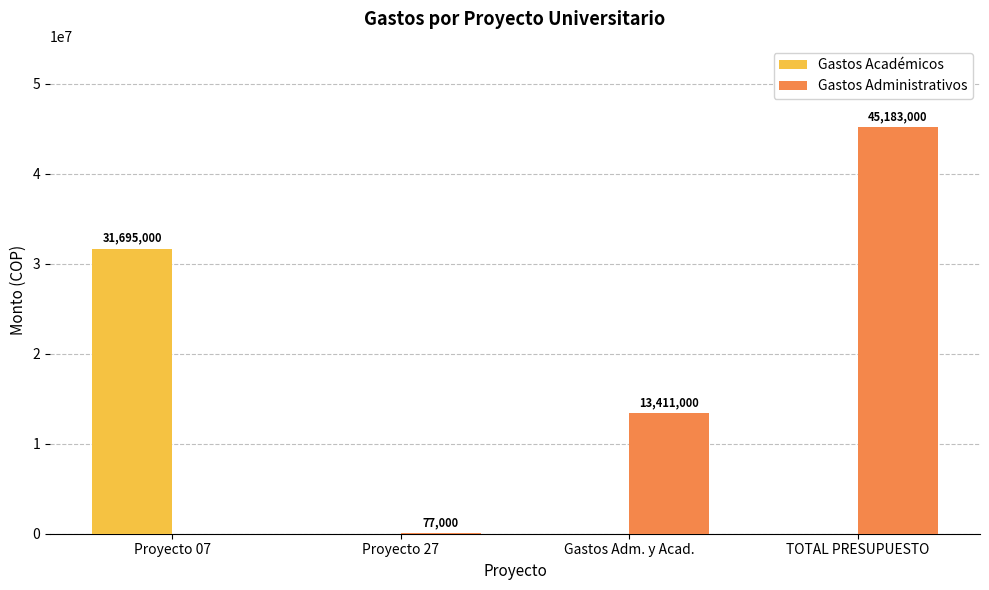

What is the maximum value for Gastos Administrativos?

45183000